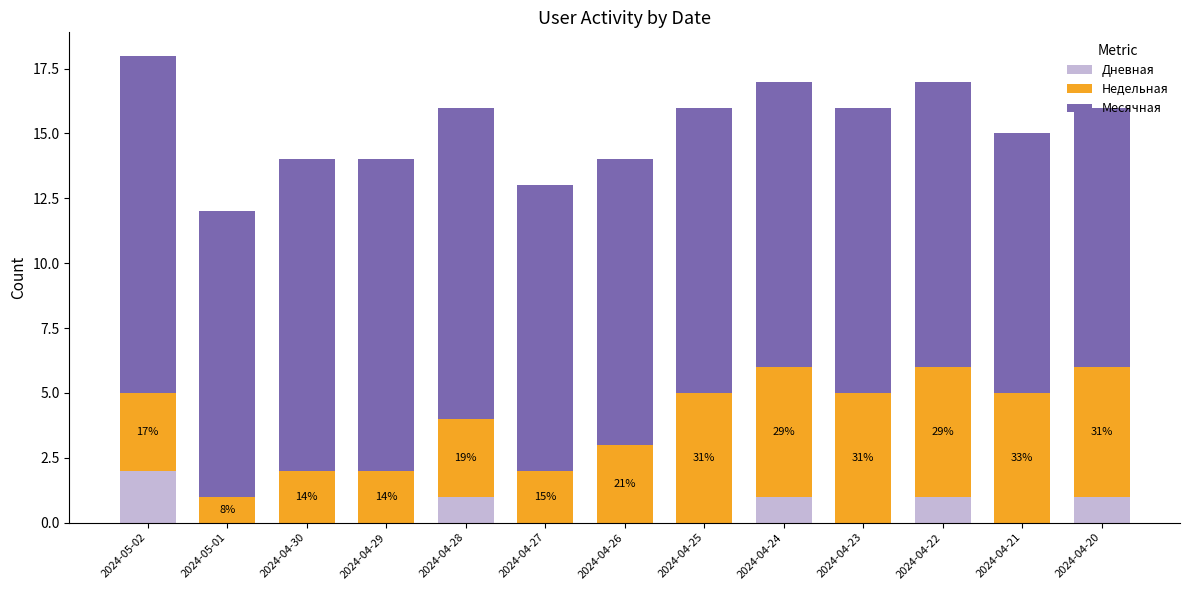

Count the number of categories in the chart.

13